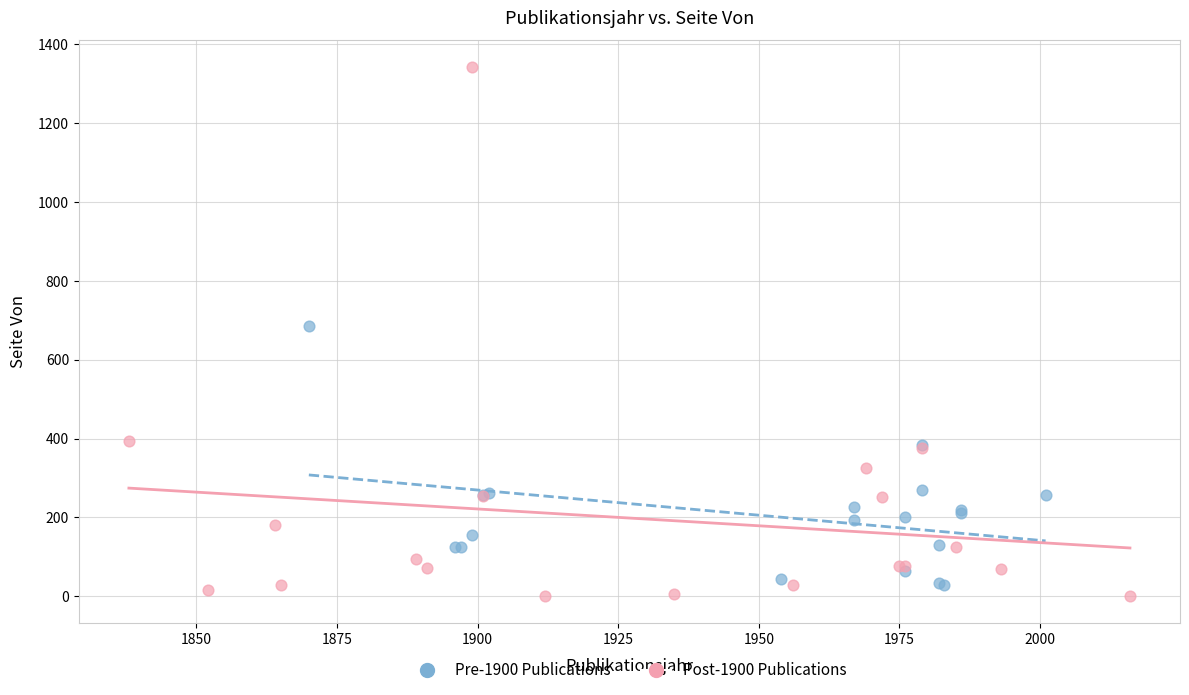

Which series has the largest Y range (max minus min)?

Post-1900 Publications